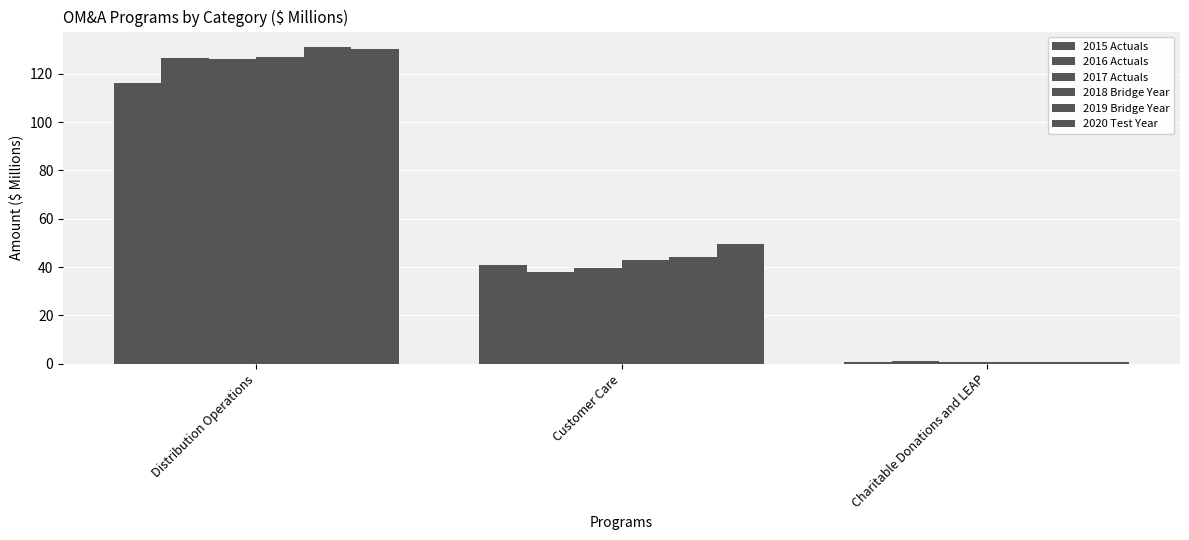

Reading left to right, list all the values displayed in this chart.

2015 Actuals: 116.1	41.0	0.7
2016 Actuals: 126.5	38.1	0.9
2017 Actuals: 126.3	39.6	0.8
2018 Bridge Year: 126.9	43.0	0.8
2019 Bridge Year: 131.0	44.0	0.8
2020 Test Year: 130.4	49.4	0.9